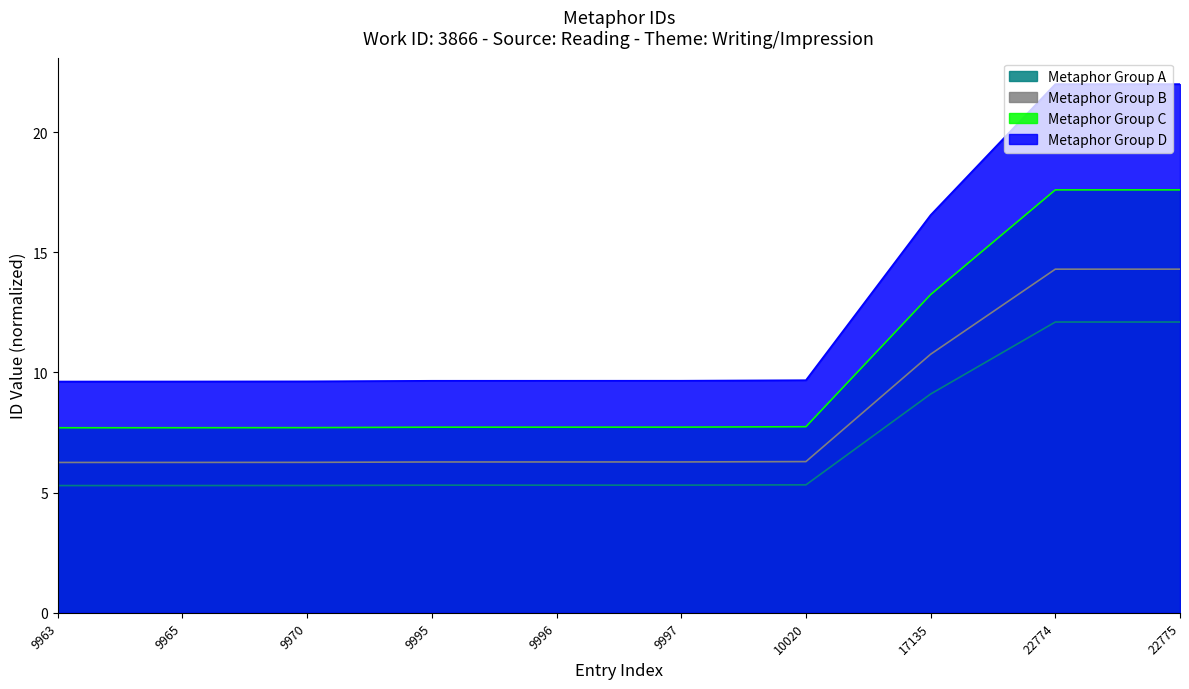

True or false: Metaphor Group A and Metaphor Group C intersect in this chart.

False